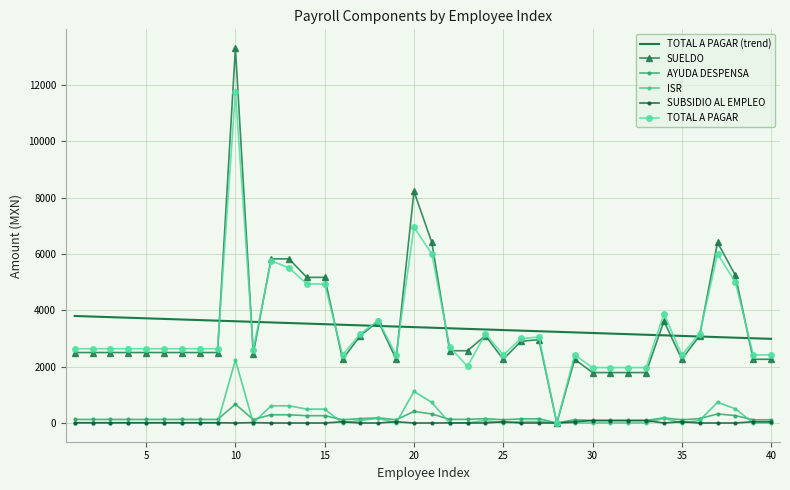

What is the greatest value displayed?

13312.4